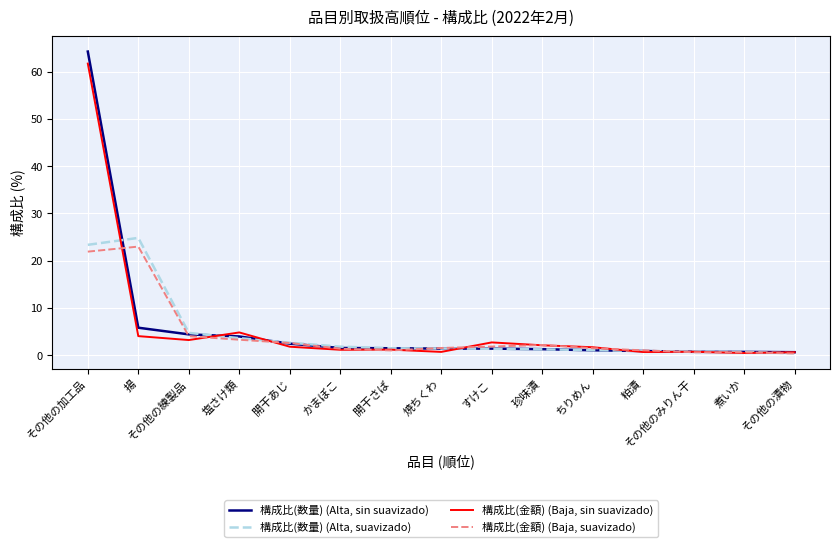

What position from the right is その他の加工品?

15